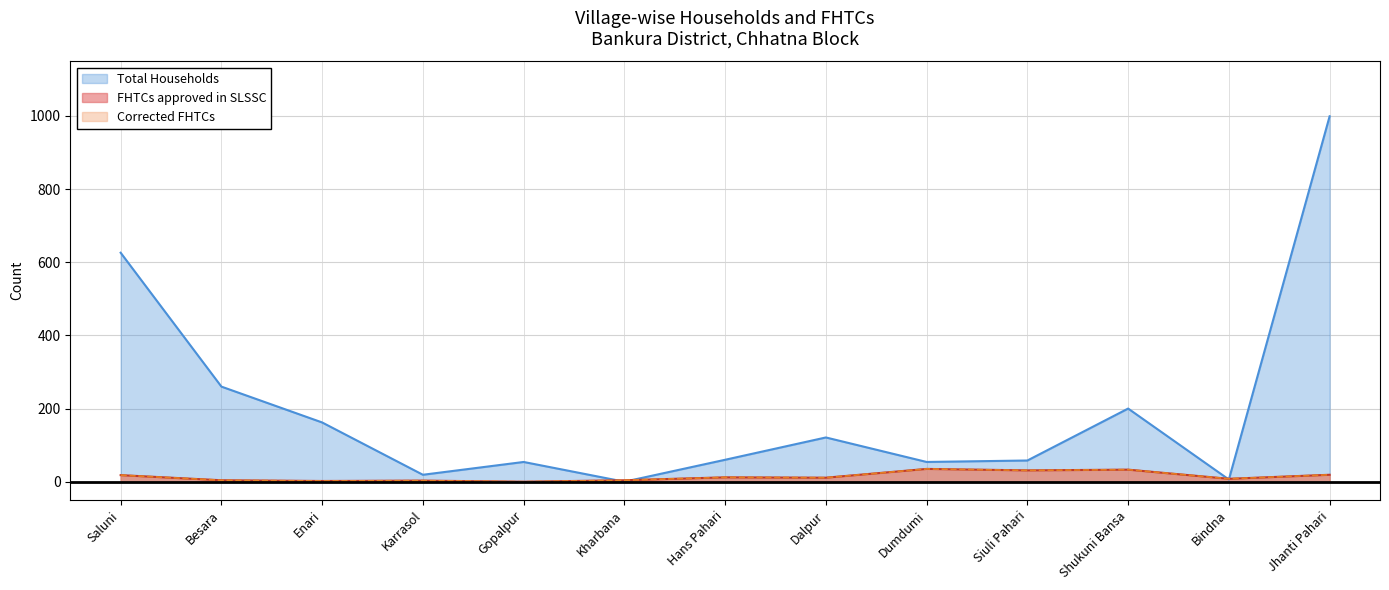

Where does the Corrected FHTCs series first go above 11?

Saluni